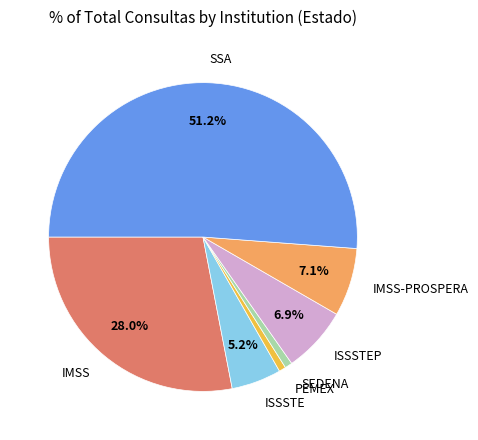

To the nearest percent, what is the average slice percentage?

14%